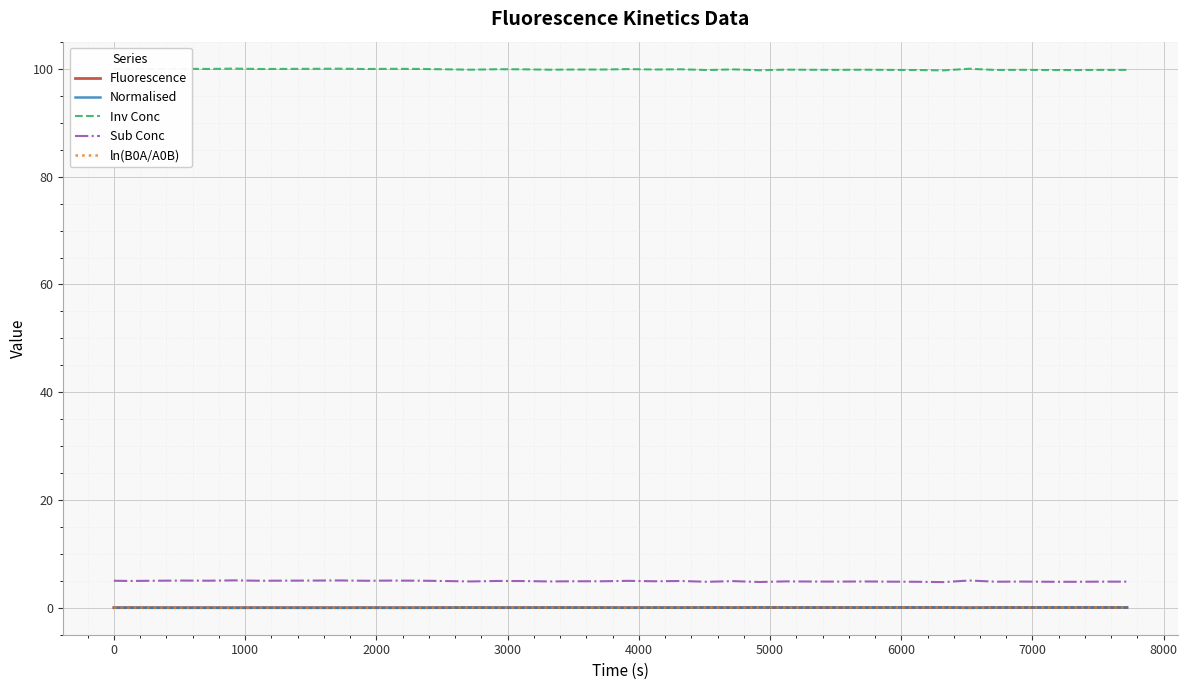

Does the chart display data point markers on the line(s)?

No